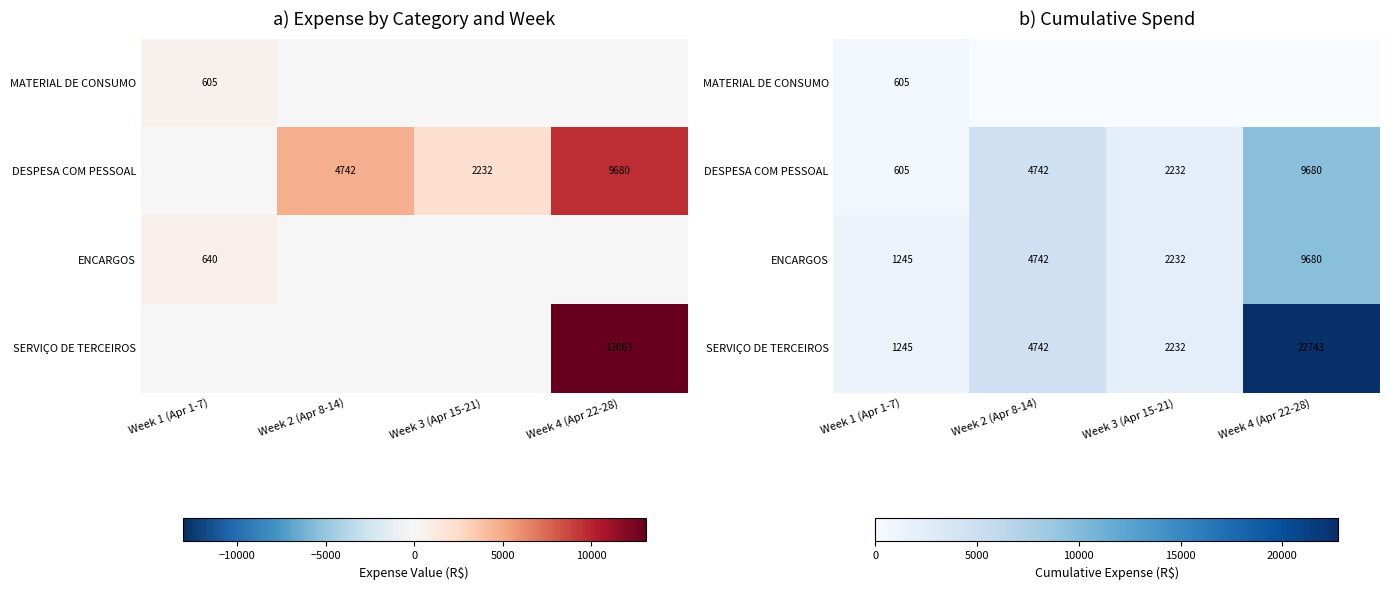

Which series has the largest range (max minus min)?

SERVIÇO DE TERCEIROS